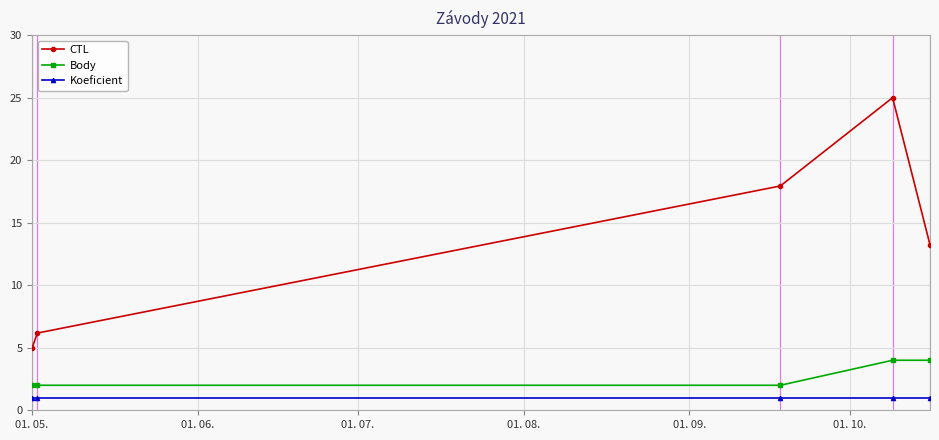

Which series has the largest total across all categories?

CTL